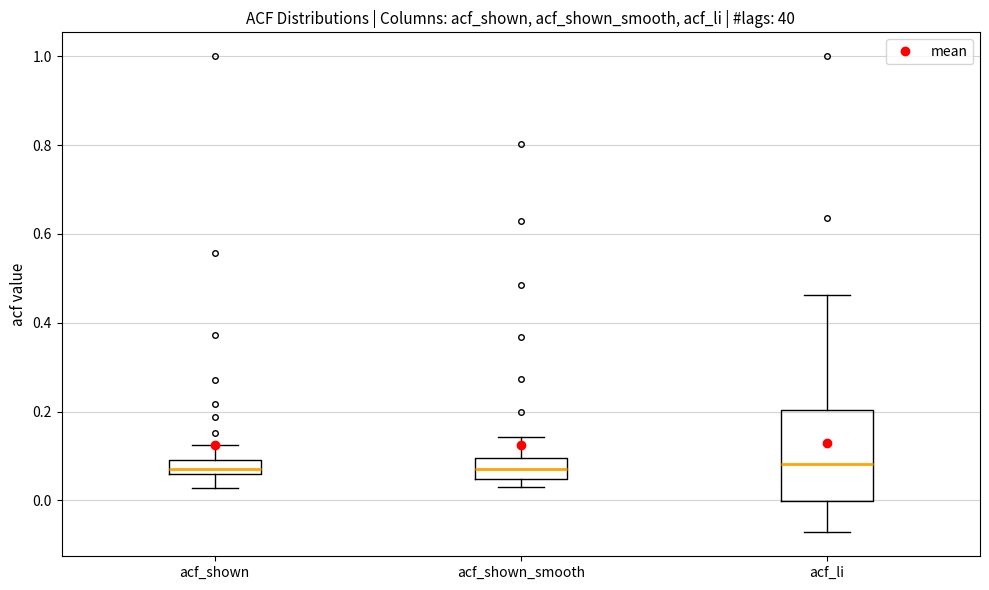

Reading left to right, read every box against the y-axis: the position of its median line, the range the box covers, and the ends of its whiskers. The values are not printed on the chart, so give them approximately, as read against the axis.

acf_shown: median 0.08, box 0.06 to 0.10, whiskers 0.02 to 0.12
acf_shown_smooth: median 0.08, box 0.04 to 0.10, whiskers 0.04 (just below the box's lower edge) to 0.14
acf_li: median 0.08, box 0.00 to 0.20, whiskers -0.08 to 0.46